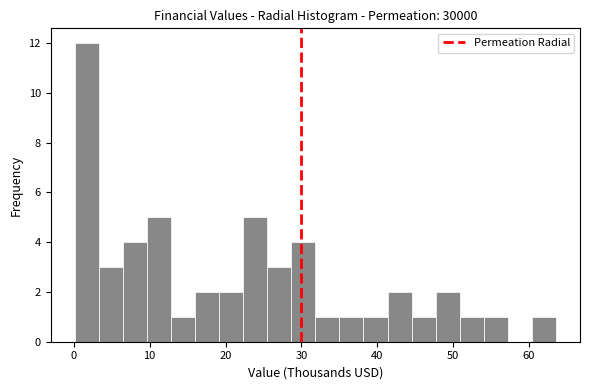

Read against the x-axis, roughly where is the centre of the tallest bar?

2